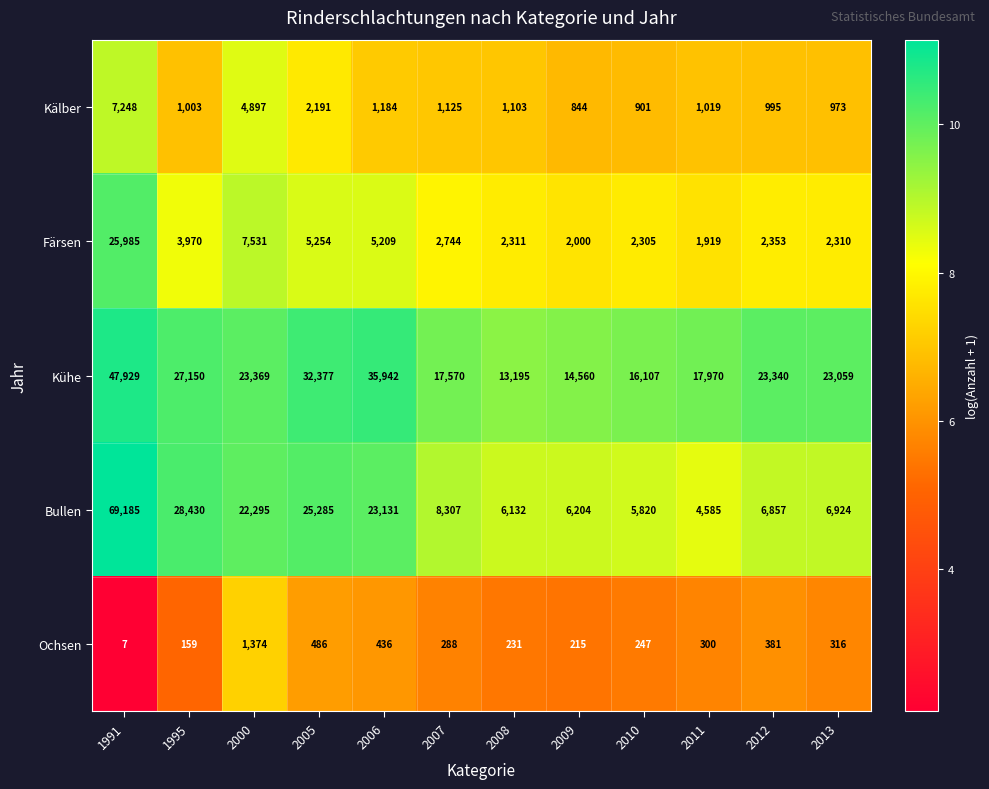

How many distinct data groups are displayed?

5